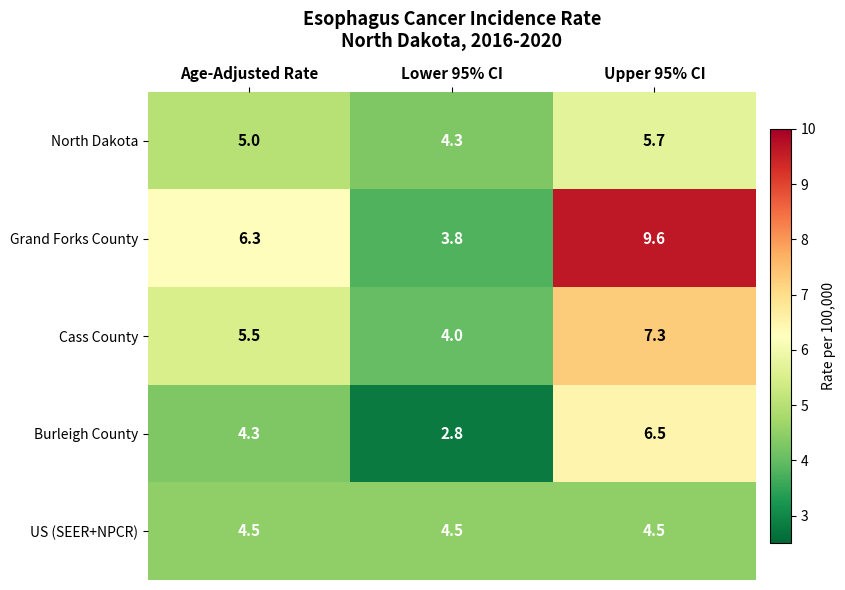

Rank the series by their maximum value, from lowest to highest.

US (SEER+NPCR), North Dakota, Burleigh County, Cass County, Grand Forks County